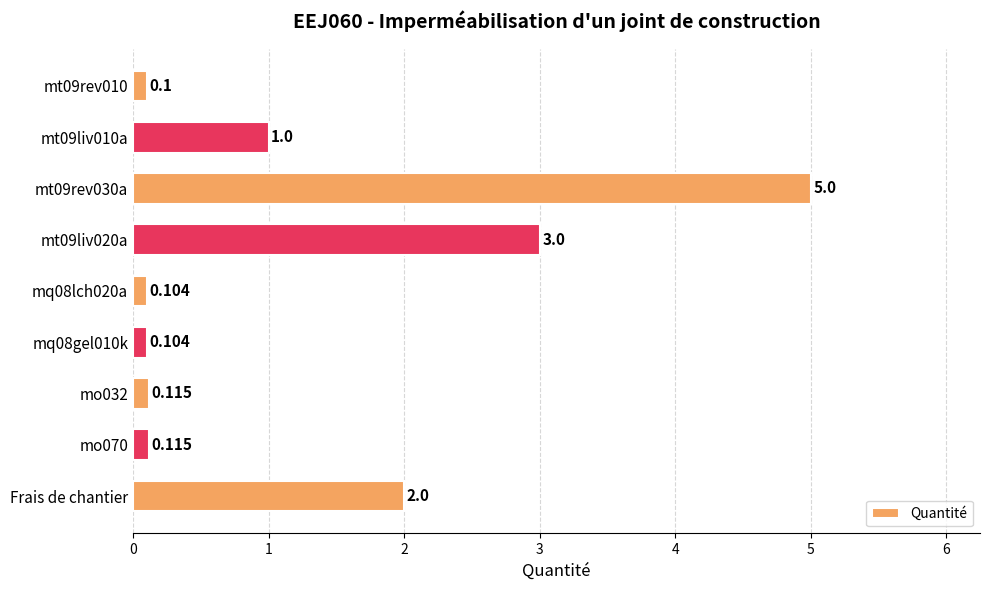

What is the sum of all values?

11.5